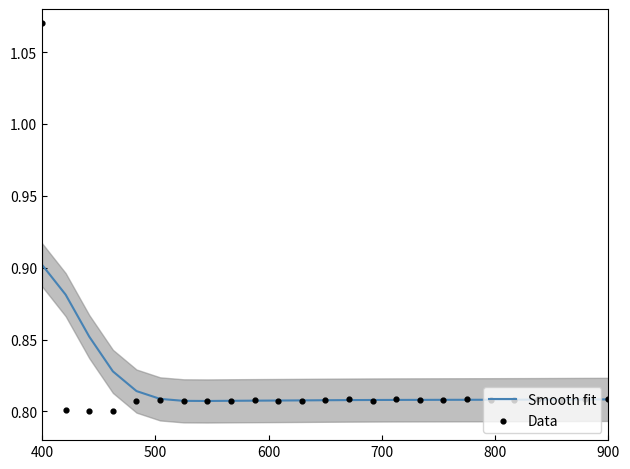

Which series contains the lowest Y value?

Data